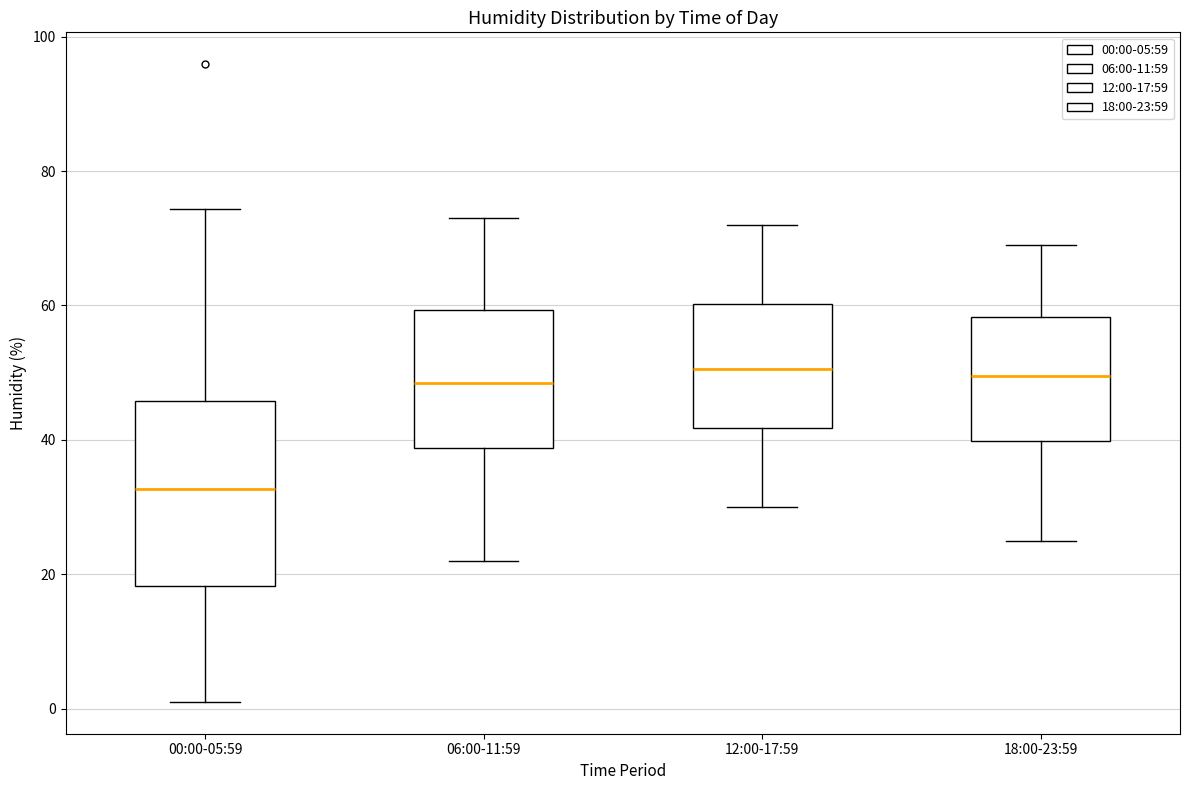

Where does the upper whisker of the box for 06:00-11:59 end on the y-axis? The values are not printed on the chart, so give them approximately, as read against the axis.

74